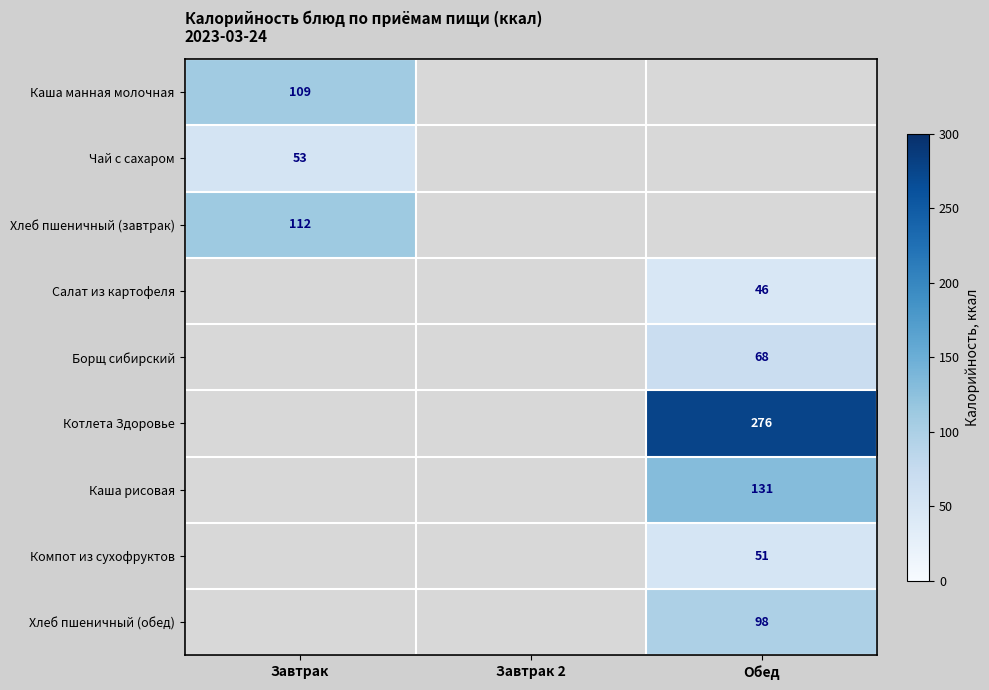

True or false: Салат из картофеля has a value of 65 at Обед.

False